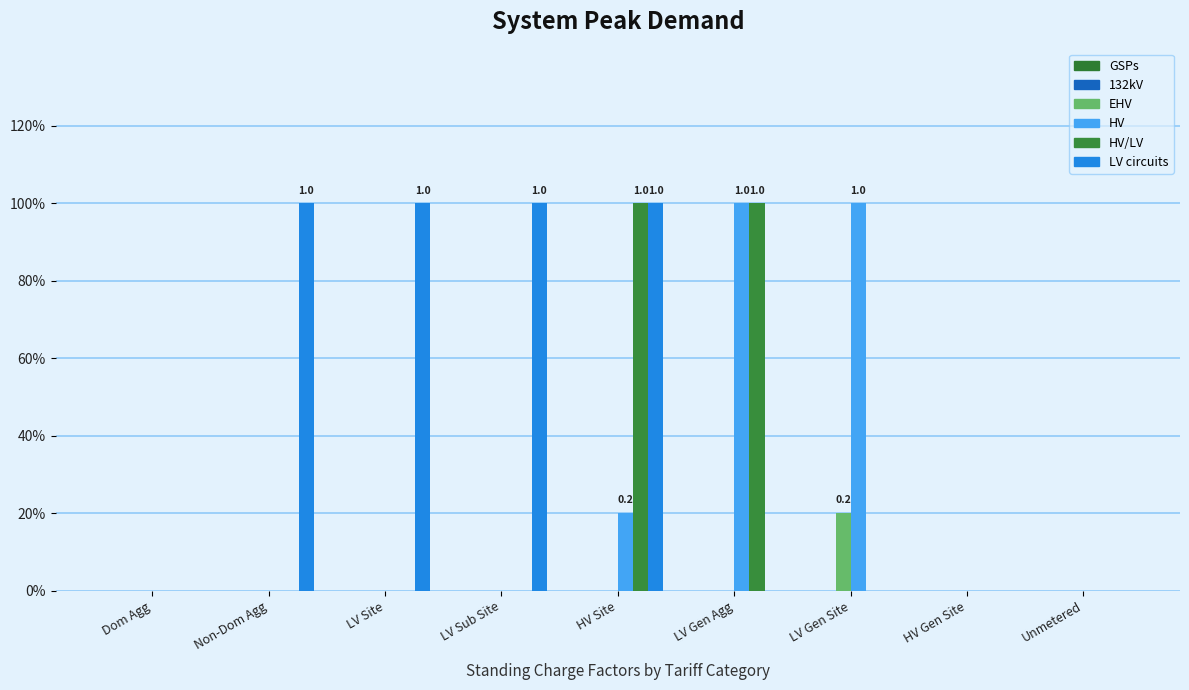

How many groups of bars are there?

9